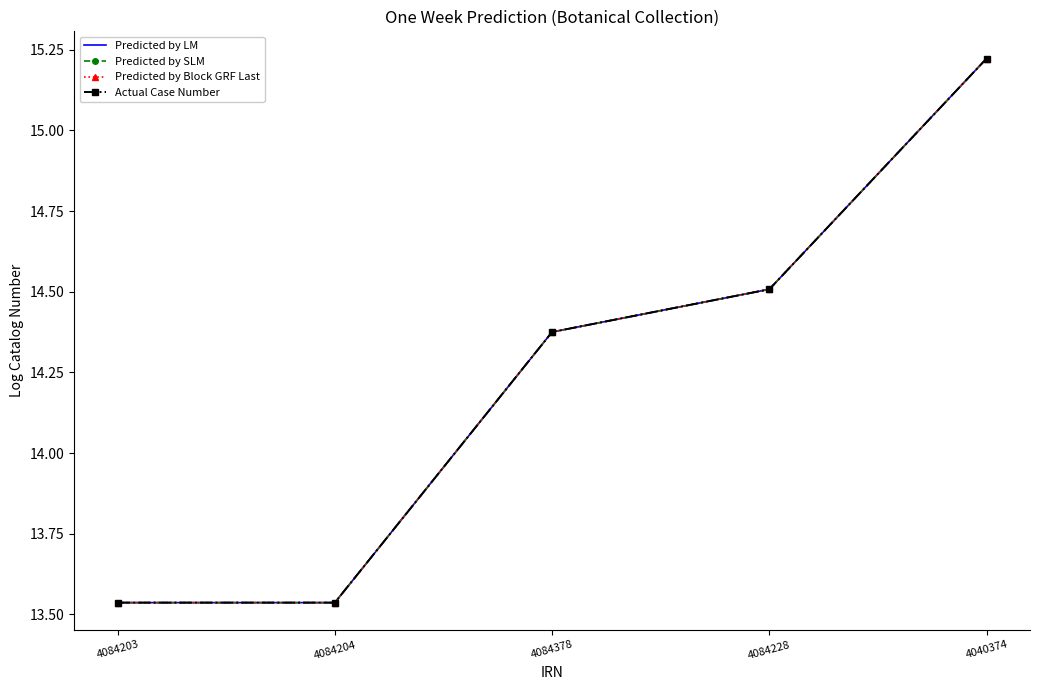

Count the Predicted by Block GRF Last values in the range 13 to 14.

2